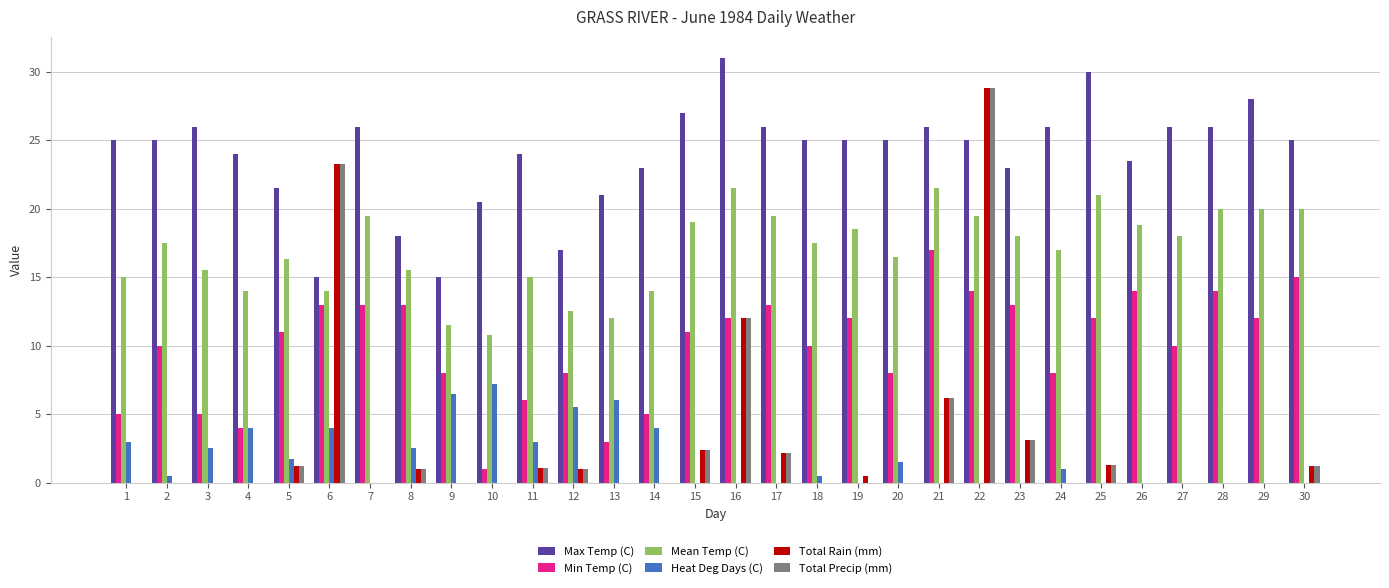

How many groups of bars are there?

30